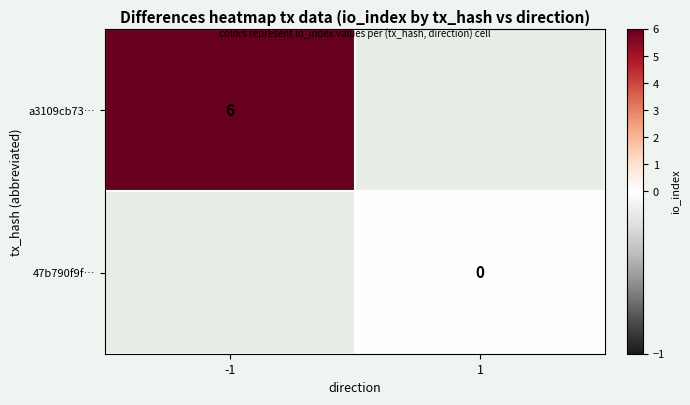

The value of a3109cb73… at -1 is 2. True or false?

False